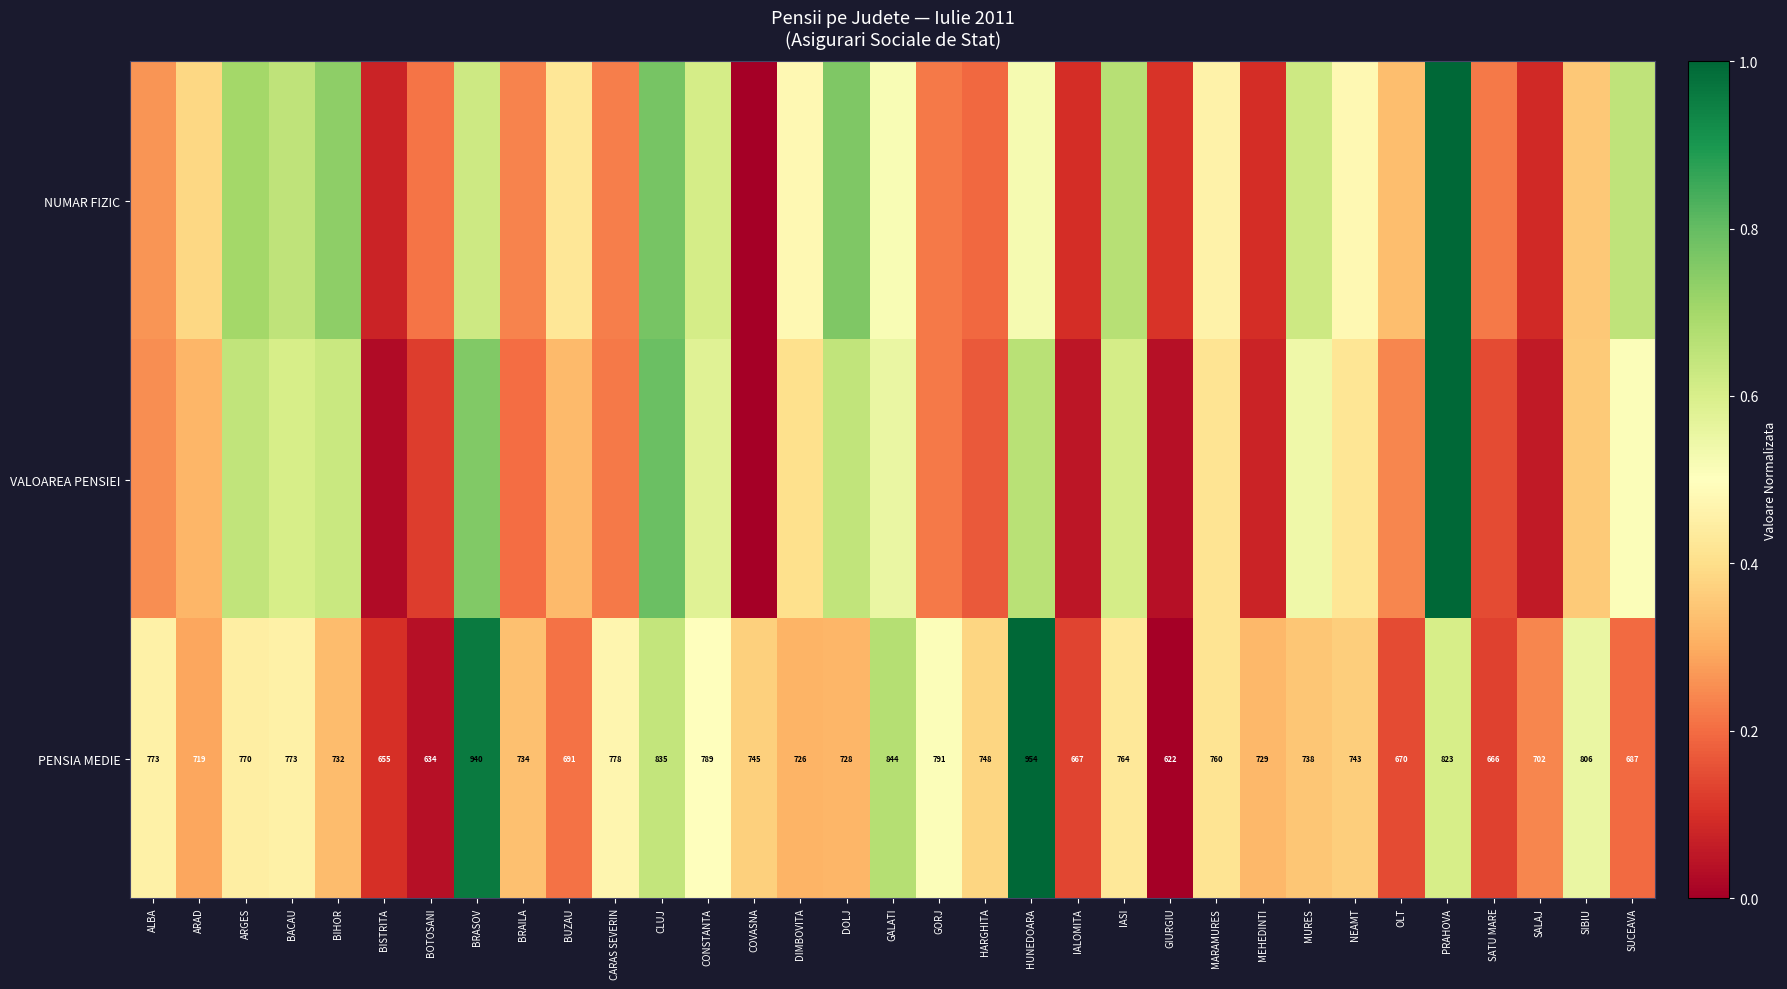

At which label does PENSIA MEDIE first exceed 743?

ALBA